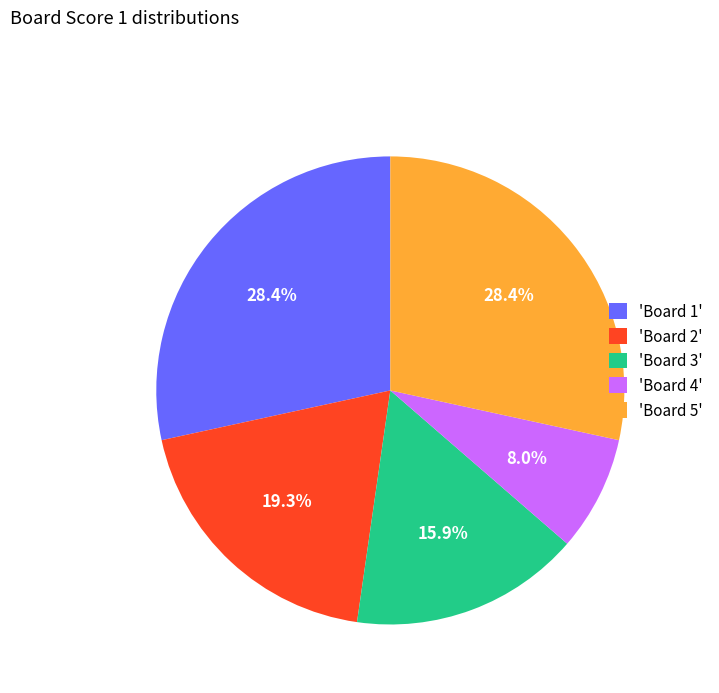

Count the number of slices in the pie.

5